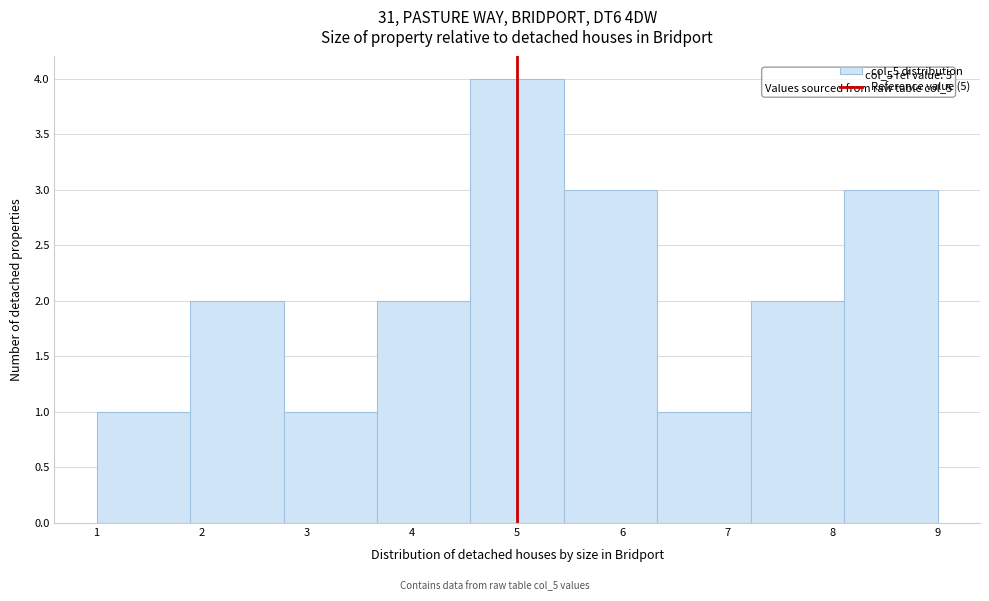

Which range on the x-axis has the tallest bar?

4.6 to 5.4